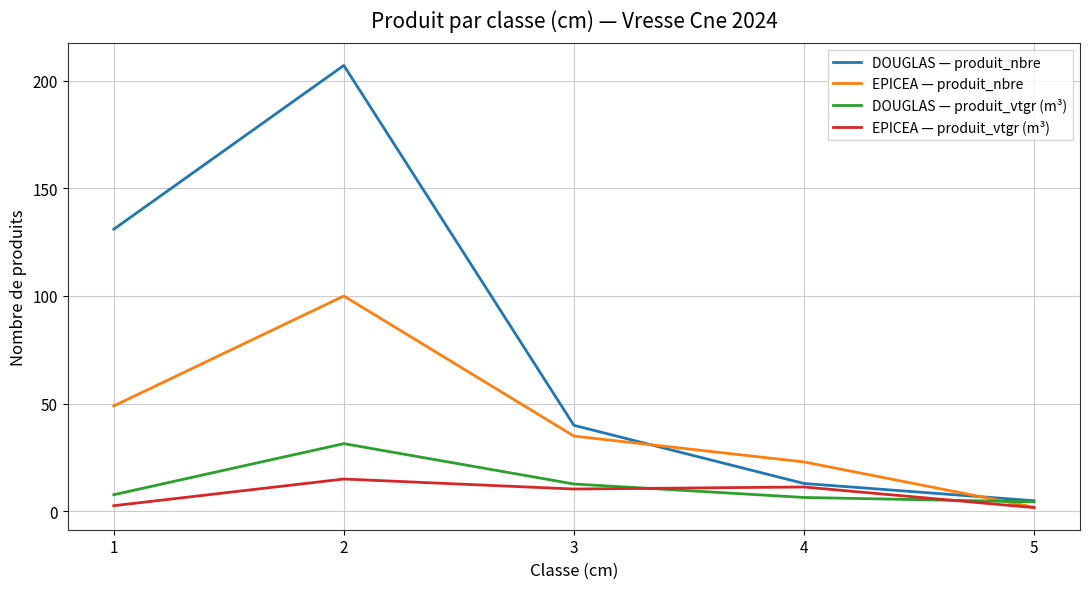

What is the maximum value for EPICEA — produit_vtgr (m³)?

15.1